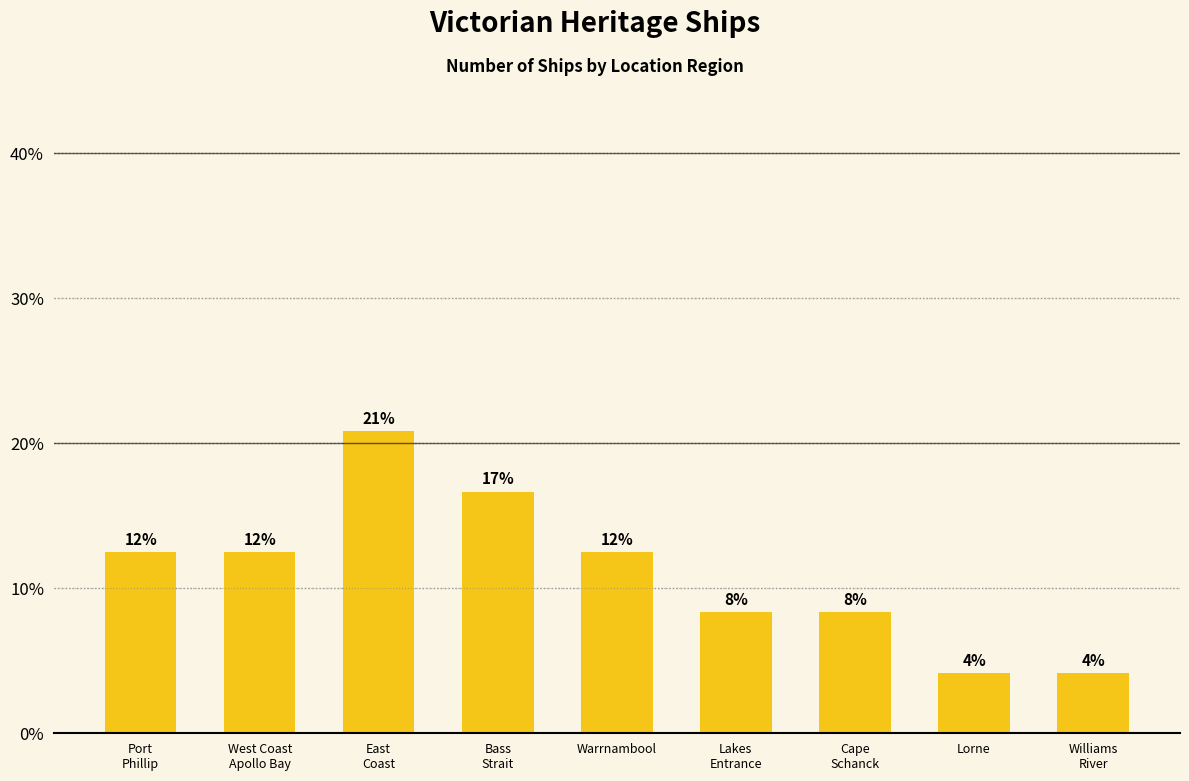

Reading right to left, list all the values displayed in this chart.

Williams
River=4.2	Lorne=4.2	Cape
Schanck=8.3	Lakes
Entrance=8.3	Warrnambool=12.5	Bass
Strait=16.7	East
Coast=20.8	West Coast
Apollo Bay=12.5	Port
Phillip=12.5